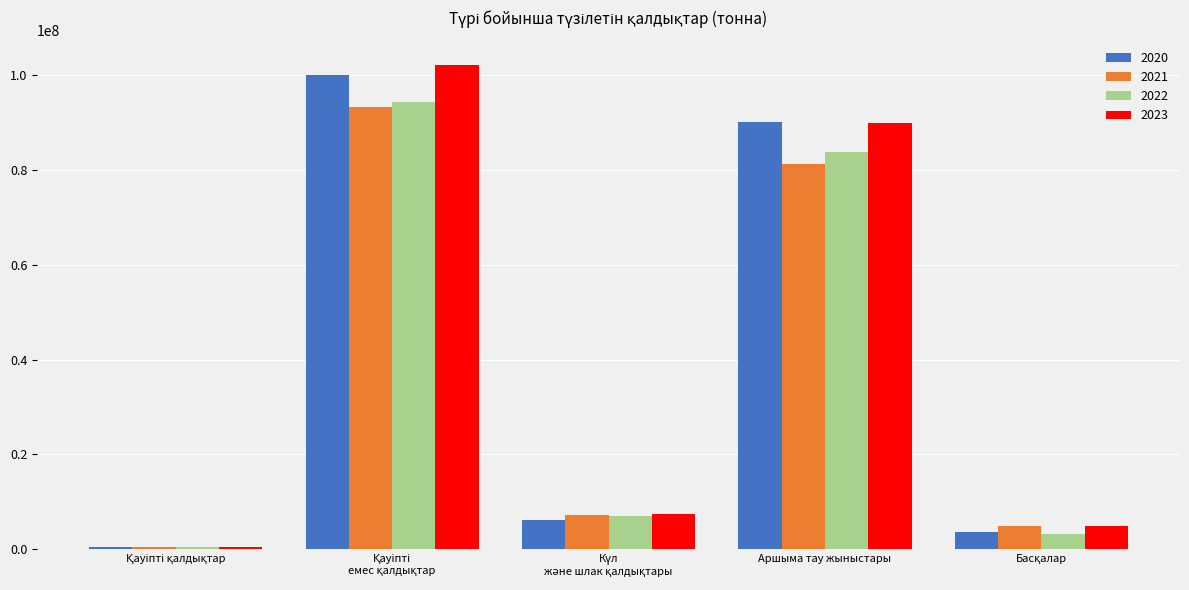

What is the difference between the second highest and minimum values in the 2020 series?

89625563